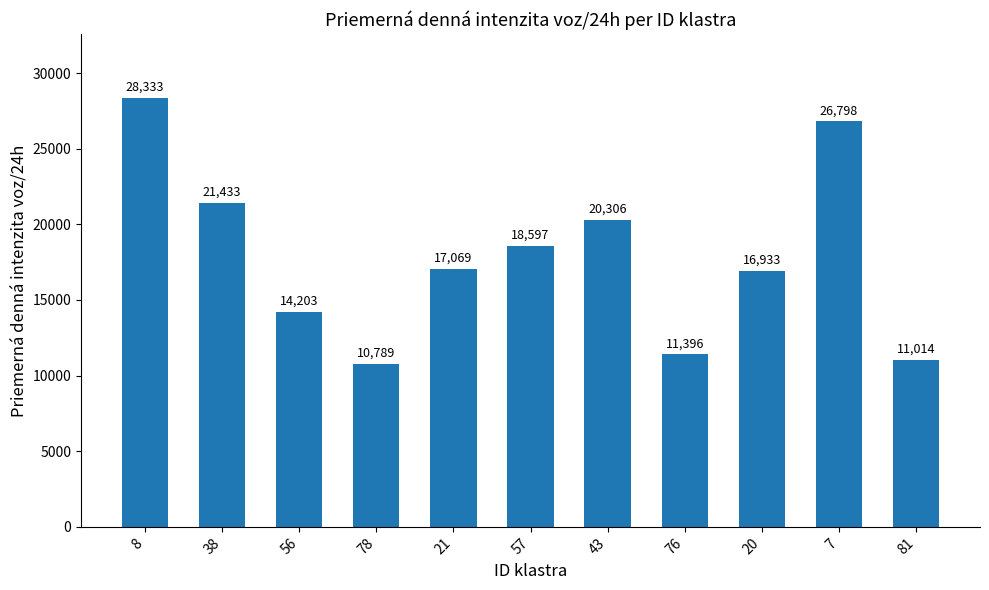

Is it true that the value at 43 is 20306?

True